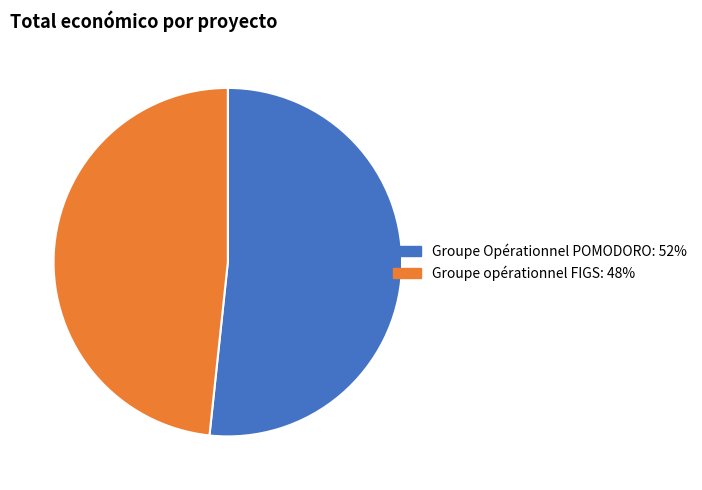

Rank the categories by value from highest to lowest.

Groupe Opérationnel POMODORO, Groupe opérationnel FIGS